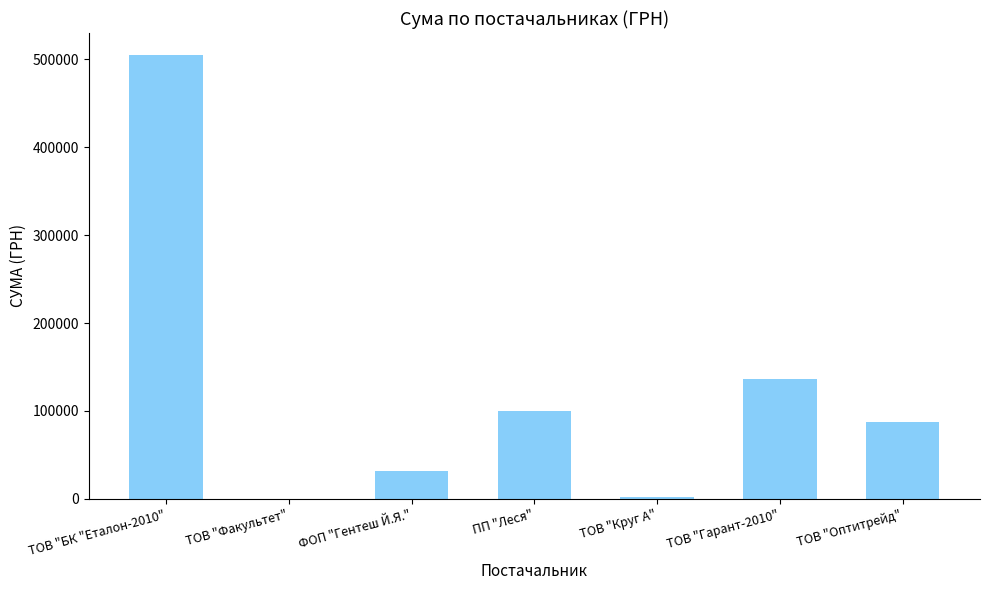

What is the maximum value shown in the chart?

504670.2